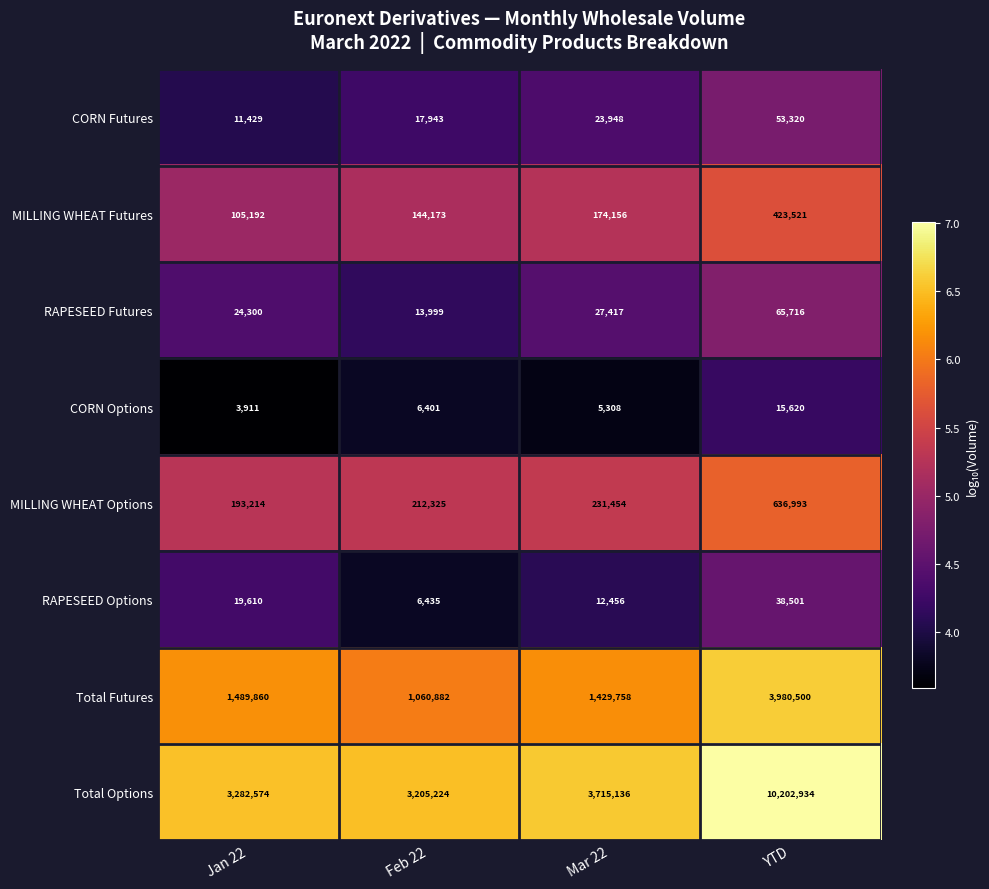

What is the difference between the MILLING WHEAT Futures values at Jan 22 and Feb 22?

38981